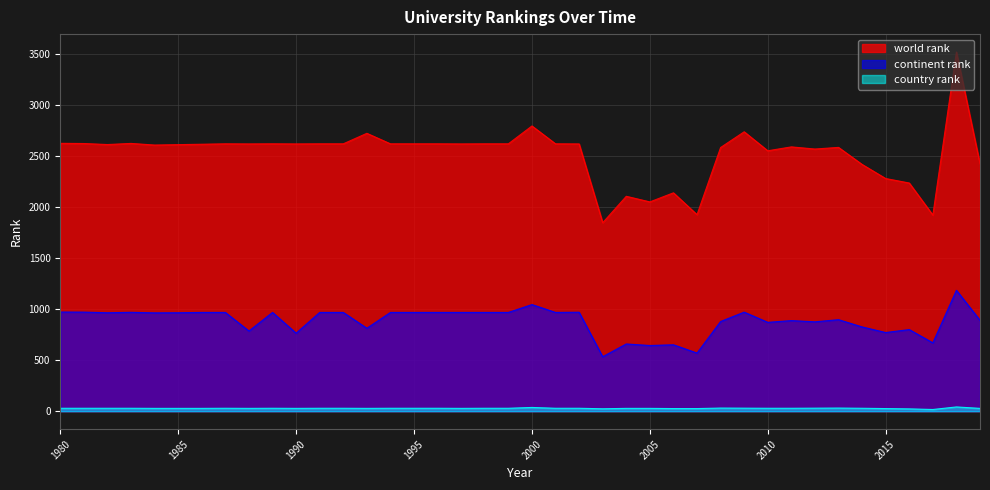

What is the minimum value for country rank?

17